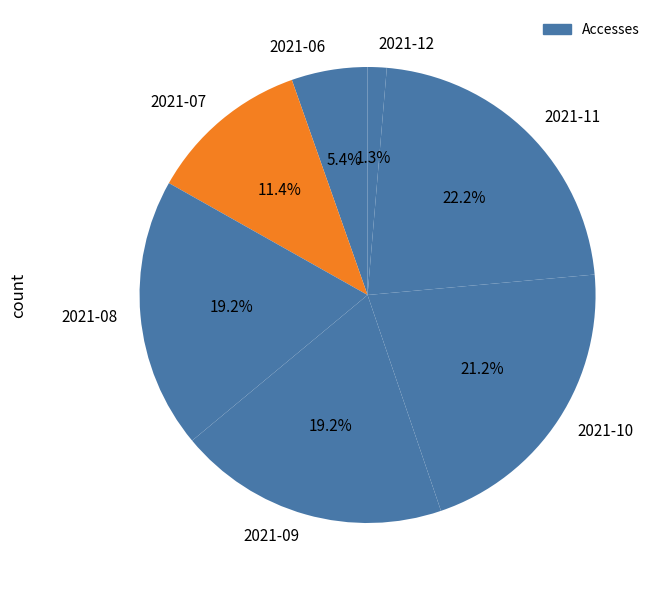

Count the number of slices in the pie.

7